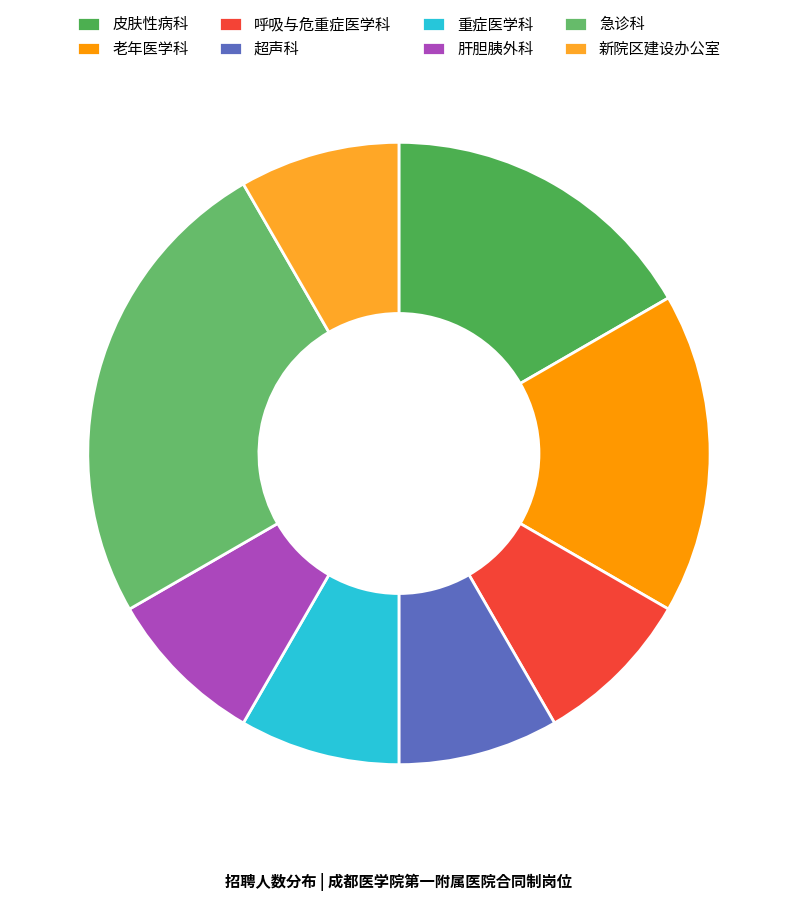

How much of the chart is everything except 急诊科?

75.0%